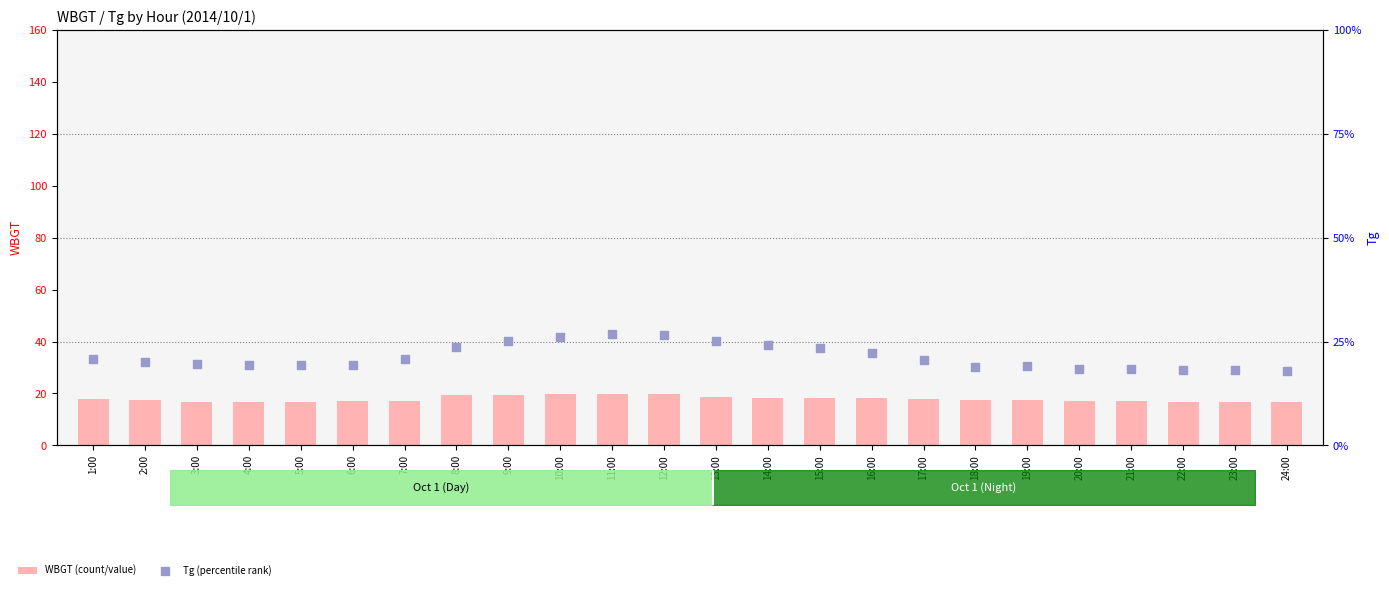

Which series has the largest Y range (max minus min)?

Tg (percentile rank)